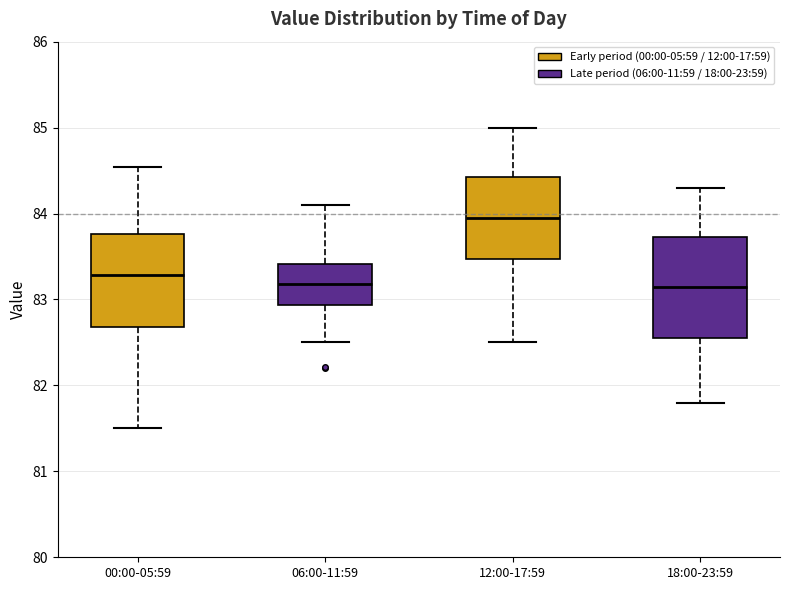

Reading left to right, read every box against the y-axis: the position of its median line, the range the box covers, and the ends of its whiskers. The values are not printed on the chart, so give them approximately, as read against the axis.

00:00-05:59: median 83.3, box 82.7 to 83.8, whiskers 81.5 to 84.5
06:00-11:59: median 83.2, box 82.9 to 83.4, whiskers 82.5 to 84.1
12:00-17:59: median 84.0, box 83.5 to 84.4, whiskers 82.5 to 85.0
18:00-23:59: median 83.2, box 82.6 to 83.7, whiskers 81.8 to 84.3